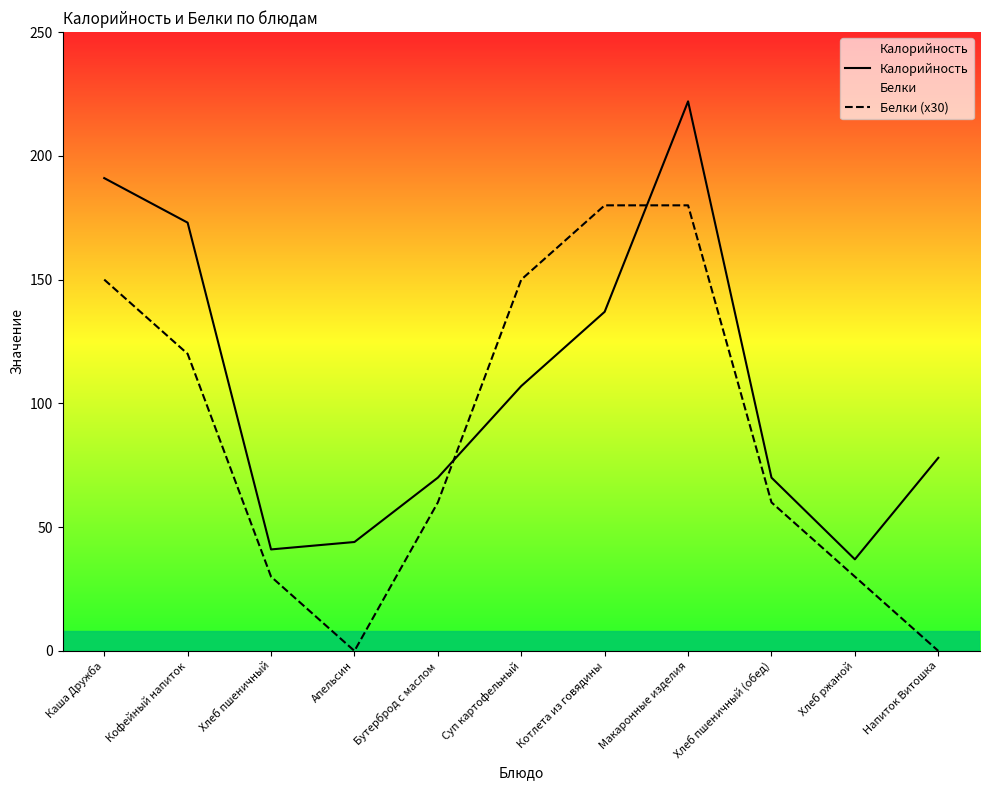

At which category does Калорийность reach its first local valley?

Хлеб пшеничный